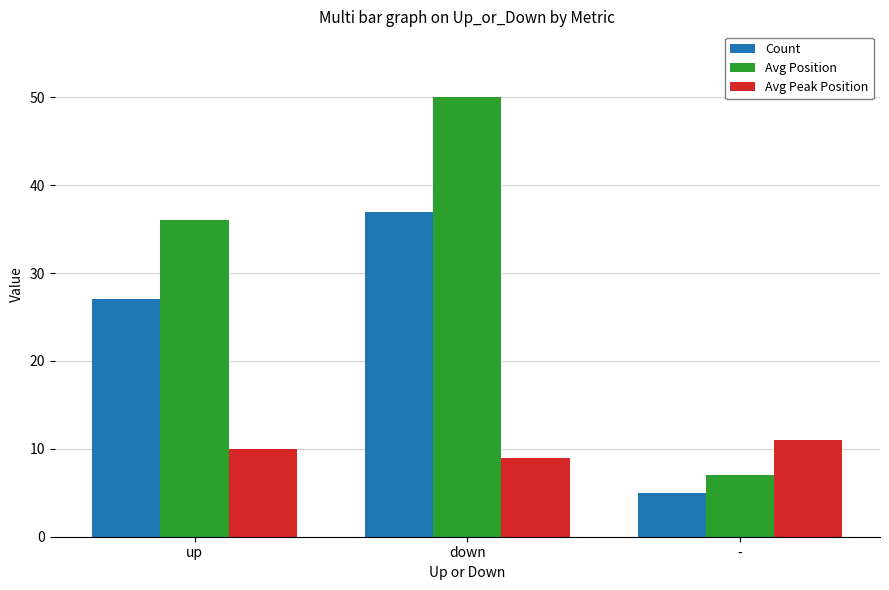

Which series has the largest total across all categories?

Avg Position